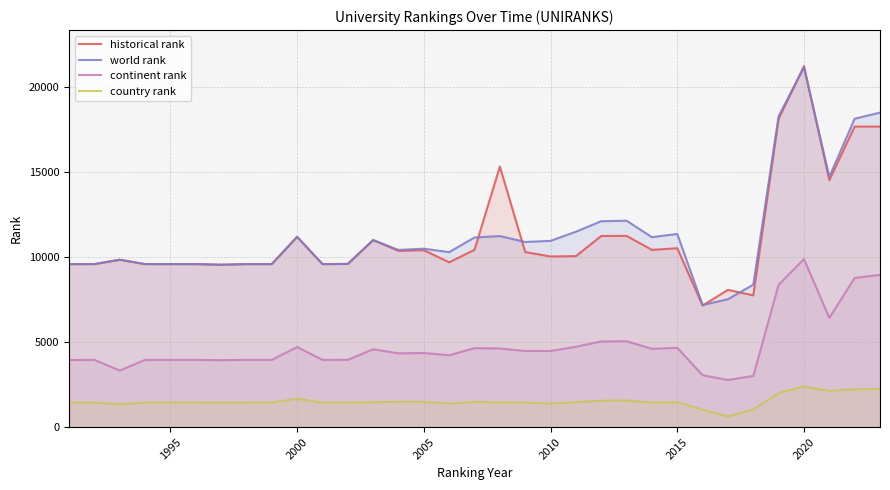

What is the difference between the second highest and second lowest values in the world rank series?

10976.0